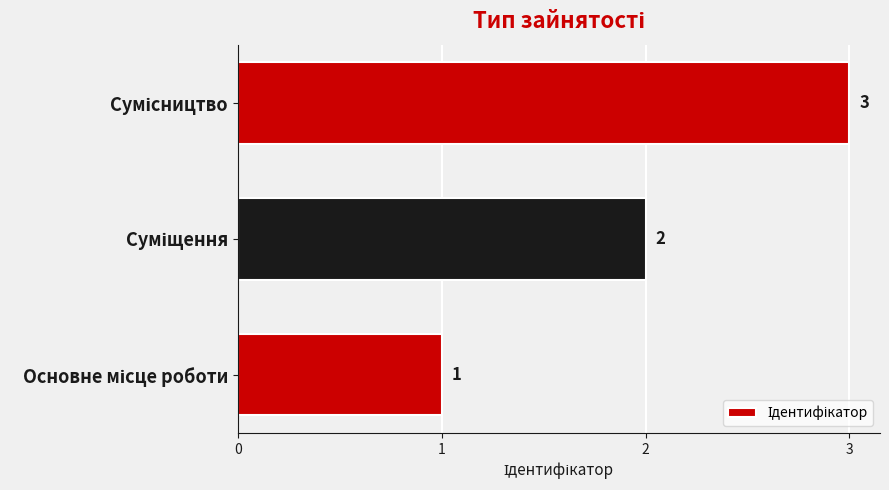

Count the values in the range 1 to 3.

3